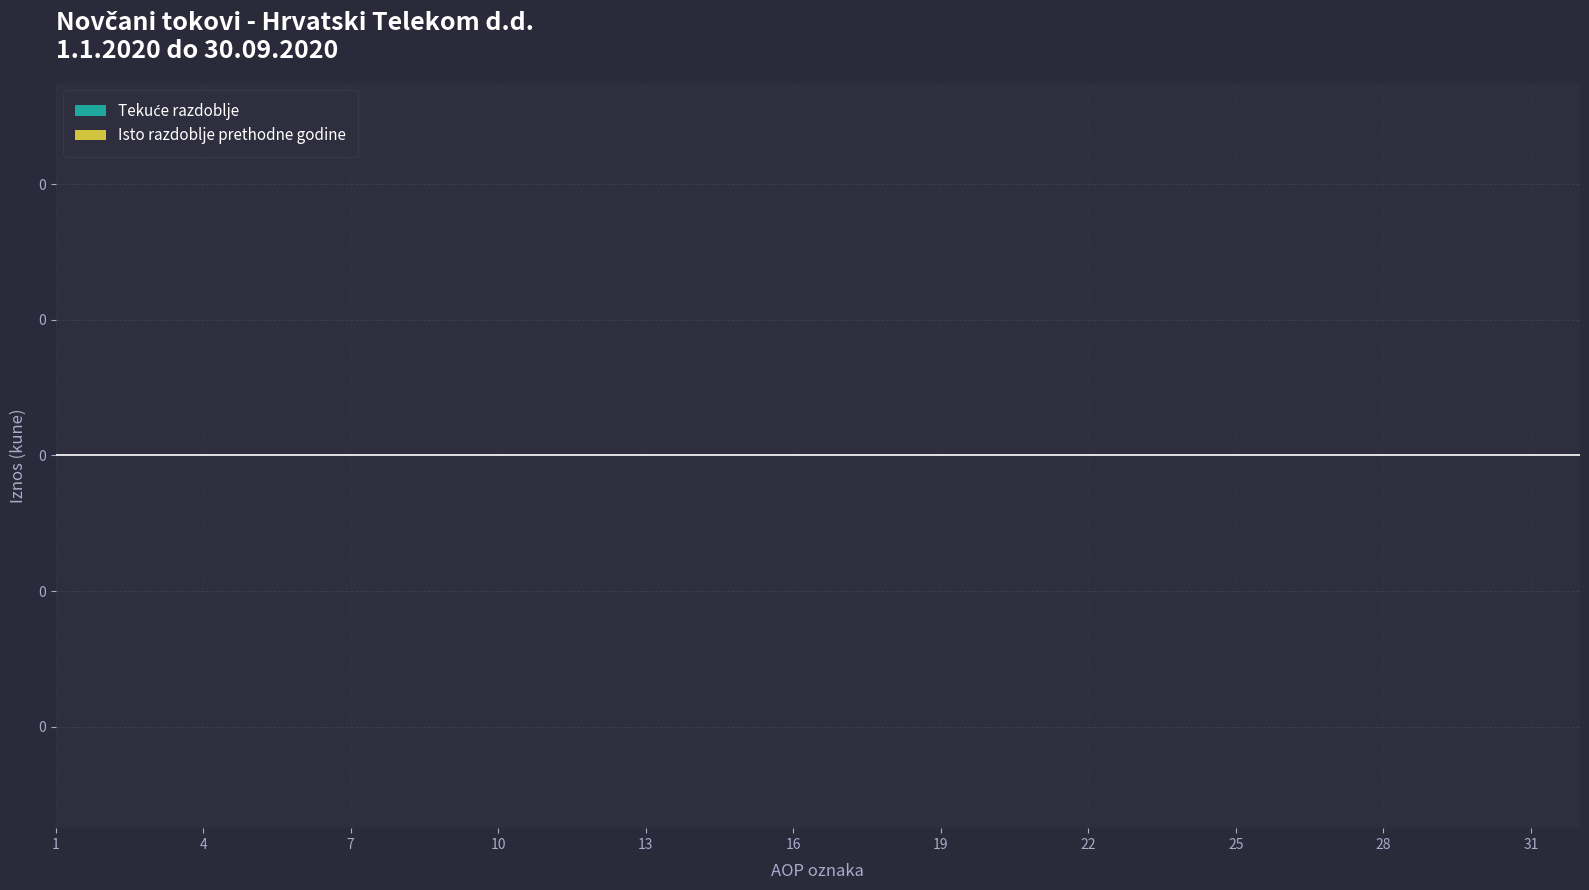

True or false: Tekuce razdoblje and AOP oznaka cross at least once.

False